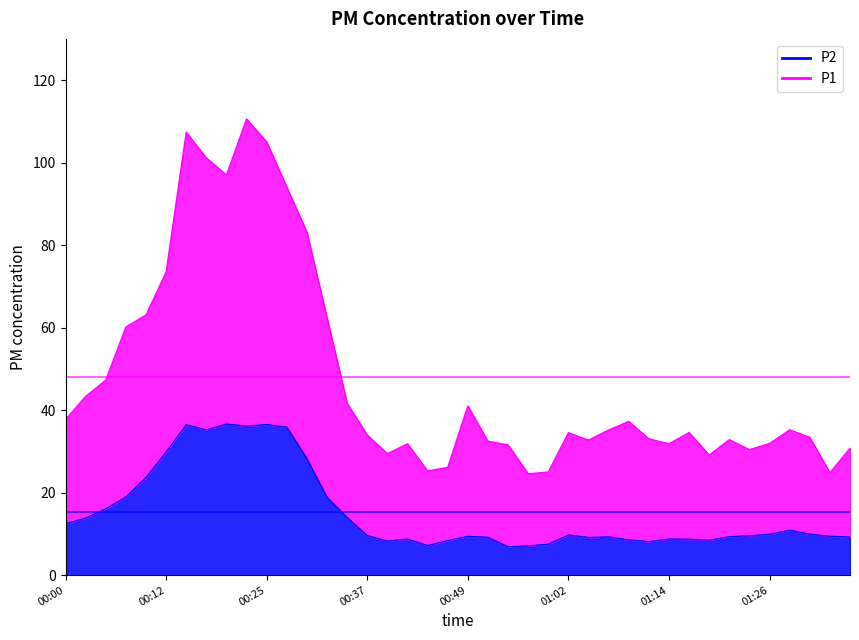

What is the sum of all P1 values?

1916.5